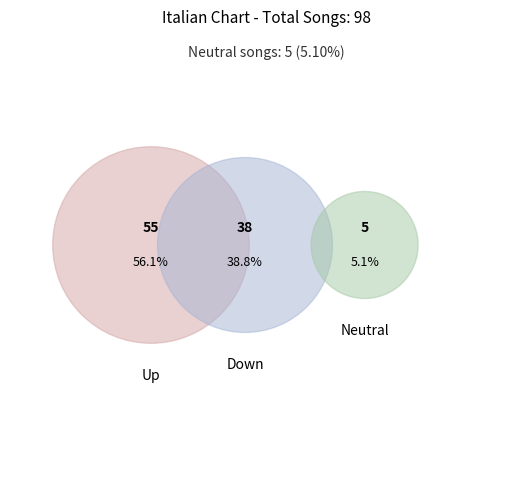

To the nearest percent, what is the combined percentage of - and down?

44%